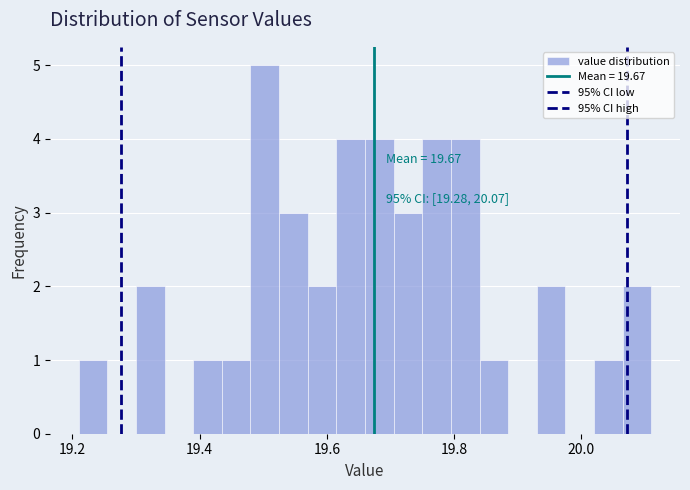

Around what value on the x-axis is the tallest bar? Give the approximate position of its centre, as read against the axis.

19.50